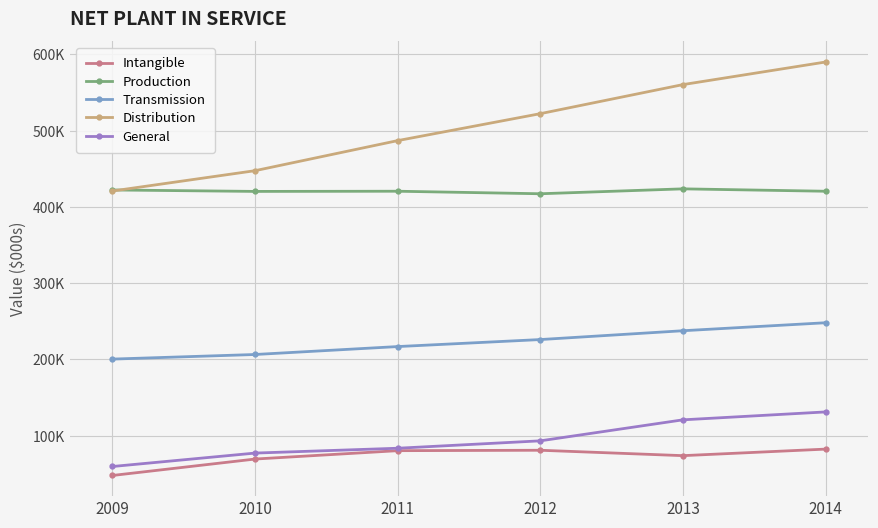

Count the Transmission values in the range 206464 to 237633.

4